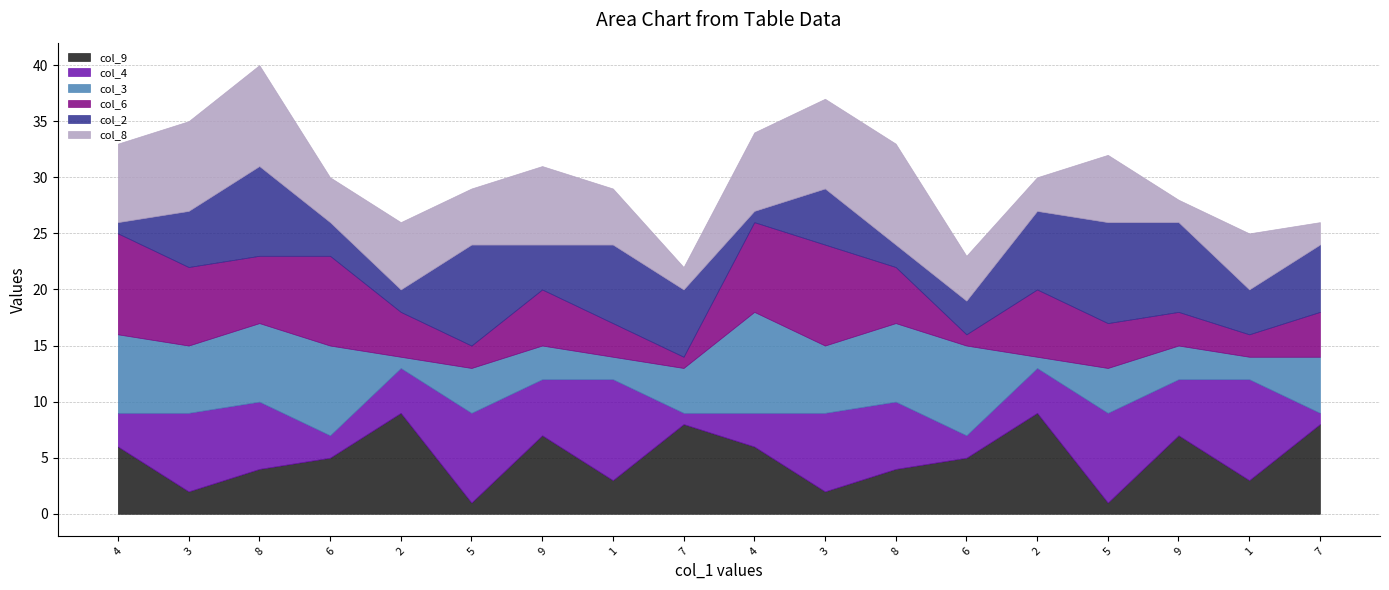

What is the label of the 4th point from the right?

5